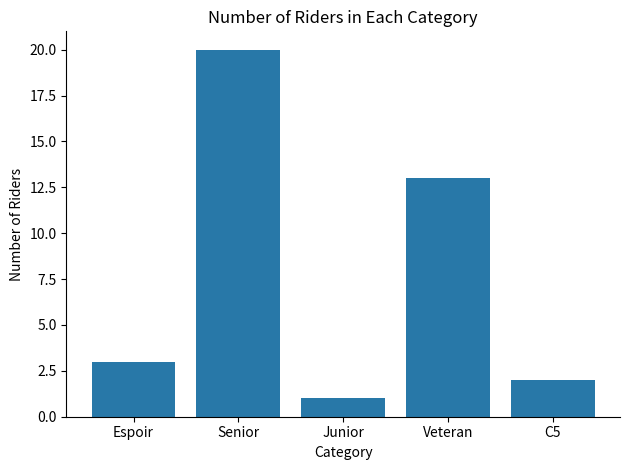

What is the value of the 4th bar from the left?

13